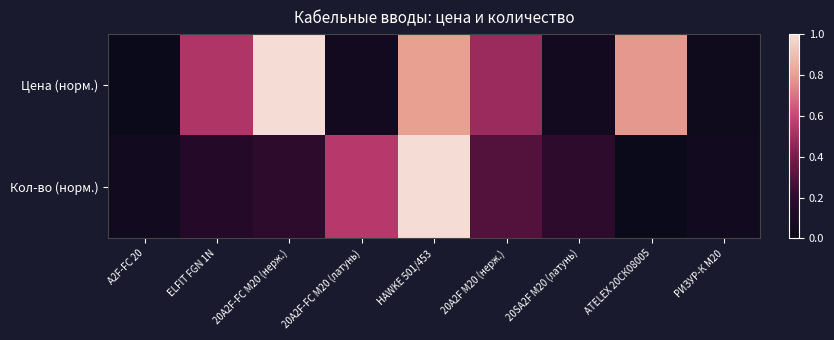

Which series changed the most between ELFIT FGN 1N and РИЗУР-К М20?

Цена (норм.)